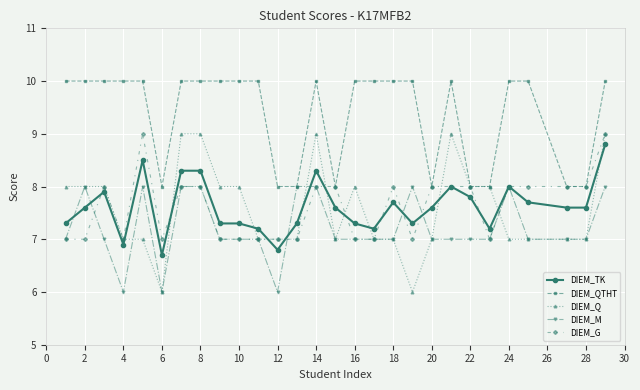

Reading left to right, transcribe all the data shown in this chart.

DIEM_TK: 7.3	7.6	7.9	6.9	8.5	6.7	8.3	8.3	7.3	7.3	7.2	6.8	7.3	8.3	7.6	7.3	7.2	7.7	7.3	7.6	8.0	7.8	7.2	8.0	7.7	7.6	7.6	8.8
DIEM_QTHT: 10.0	10.0	10.0	10.0	10.0	8.0	10.0	10.0	10.0	10.0	10.0	8.0	8.0	10.0	8.0	10.0	10.0	10.0	10.0	8.0	10.0	8.0	8.0	10.0	10.0	8.0	8.0	10.0
DIEM_Q: 8.0	8.0	8.0	7.0	7.0	6.0	9.0	9.0	8.0	8.0	7.0	7.0	7.0	9.0	7.0	8.0	7.0	7.0	6.0	7.0	9.0	8.0	8.0	7.0	7.0	7.0	7.0	9.0
DIEM_M: 7.0	8.0	7.0	6.0	8.0	6.0	8.0	8.0	7.0	7.0	7.0	6.0	8.0	8.0	7.0	7.0	7.0	7.0	8.0	7.0	7.0	7.0	7.0	8.0	7.0	7.0	7.0	8.0
DIEM_G: 7.0	7.0	8.0	7.0	9.0	7.0	8.0	8.0	7.0	7.0	7.0	7.0	7.0	8.0	8.0	7.0	7.0	8.0	7.0	8.0	8.0	8.0	7.0	8.0	8.0	8.0	8.0	9.0